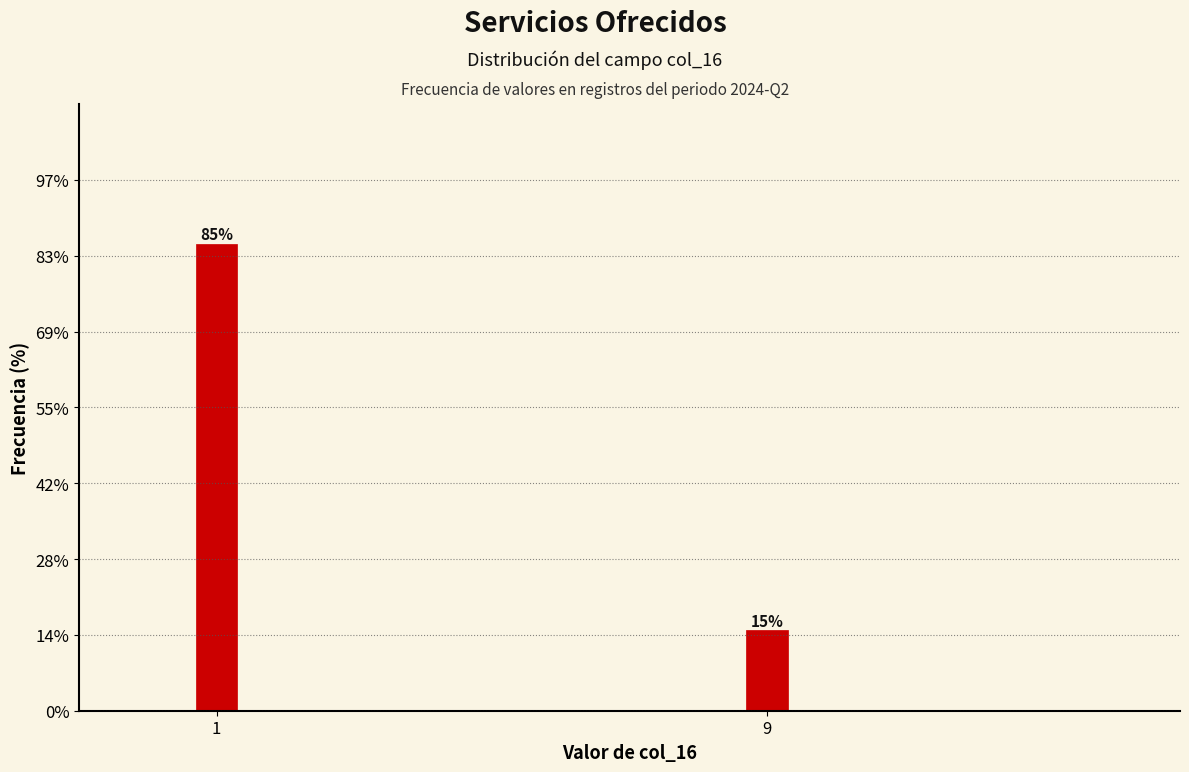

Rank the categories by value from highest to lowest.

1, 9